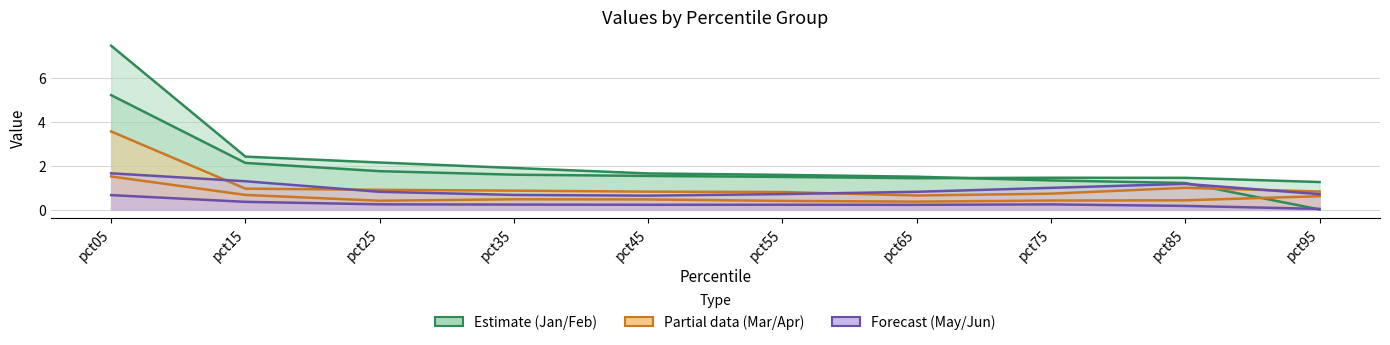

How many distinct data groups are displayed?

6